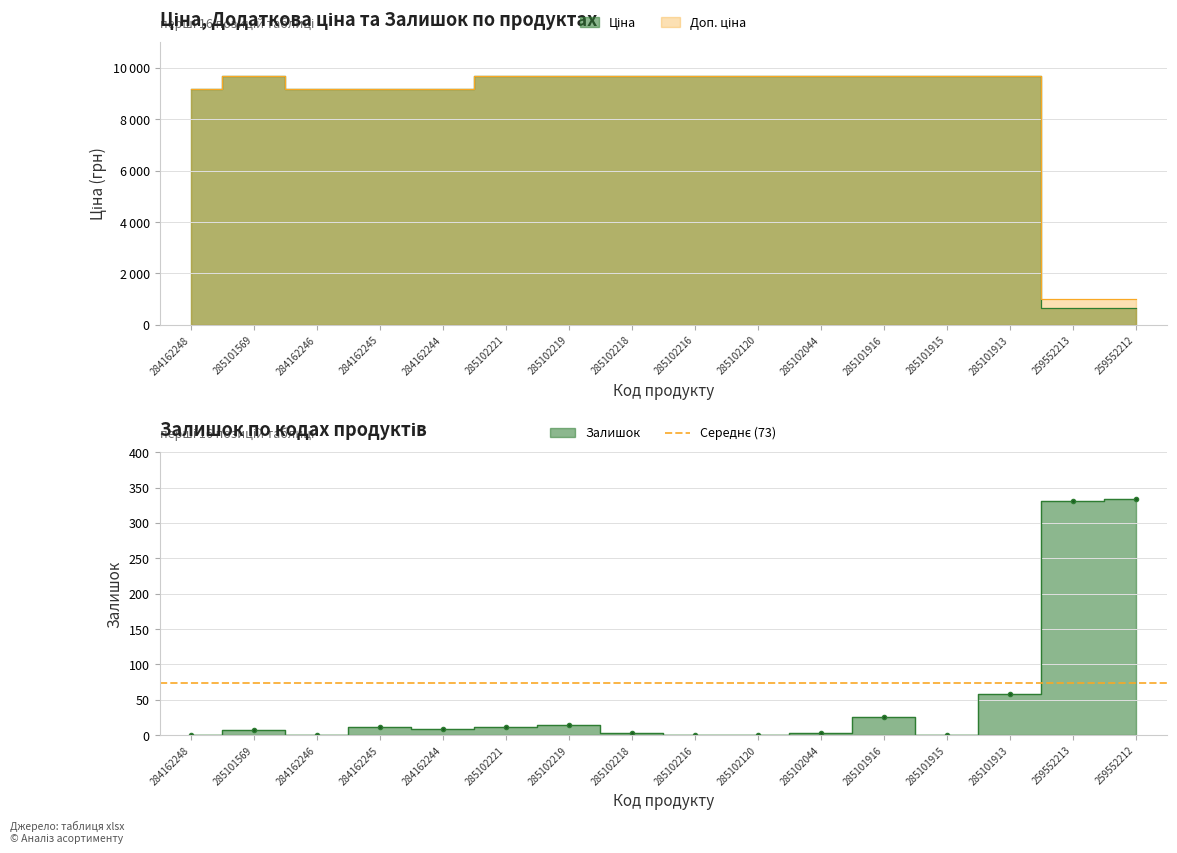

Which label corresponds to the largest value in the chart?

285101569